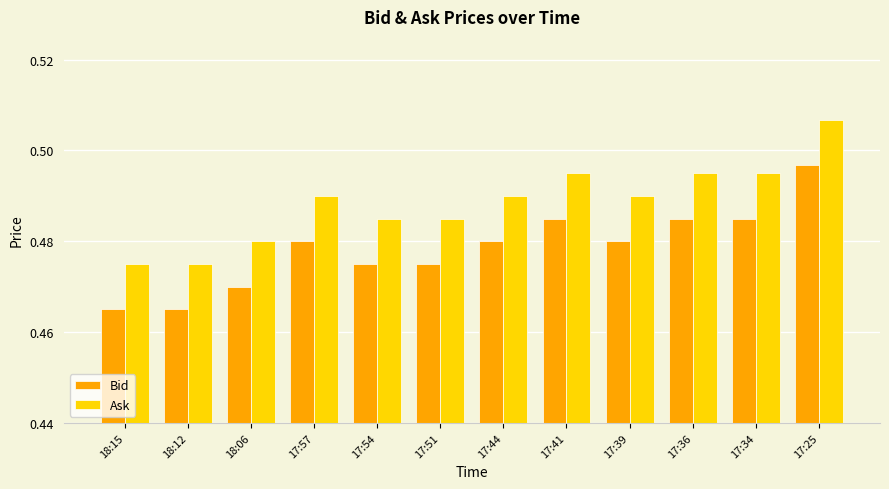

Is it true that Ask equals 0.9 at 17:25?

False